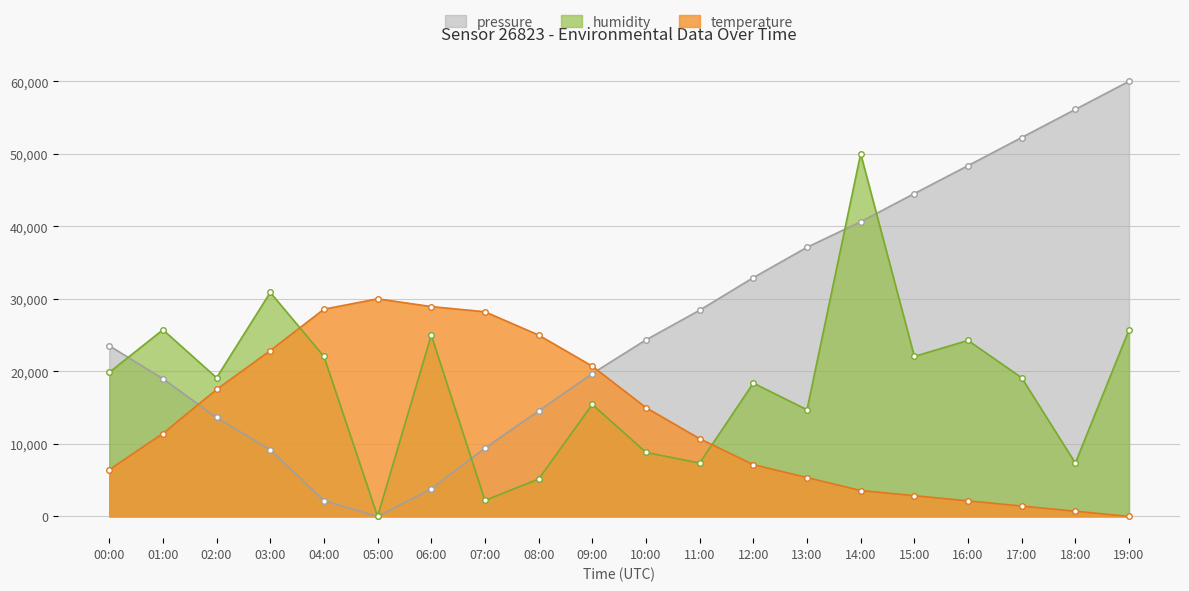

List the labels in order of pressure value, smallest first.

05:00, 04:00, 06:00, 03:00, 07:00, 02:00, 08:00, 01:00, 09:00, 00:00, 10:00, 11:00, 12:00, 13:00, 14:00, 15:00, 16:00, 17:00, 18:00, 19:00